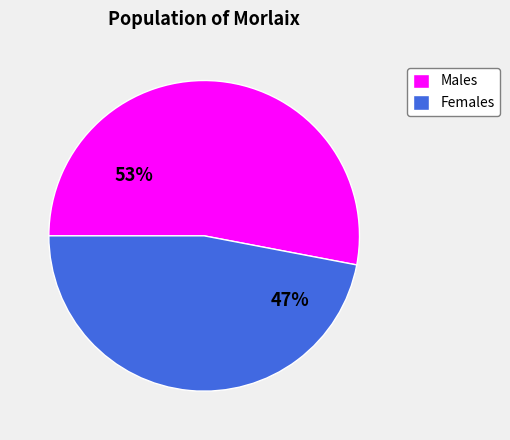

Which slice is the smallest?

Females